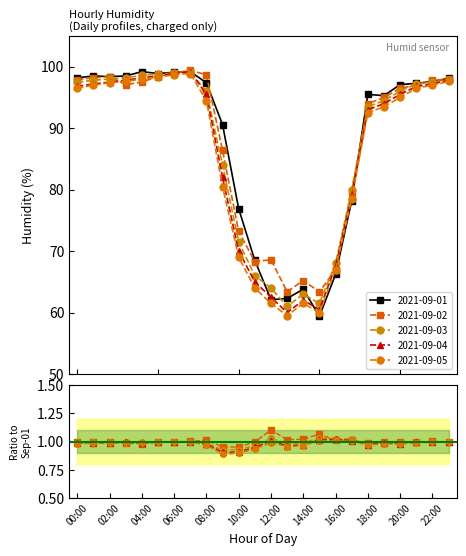

At which category does 2021-09-03 reach its first local peak?

07:00